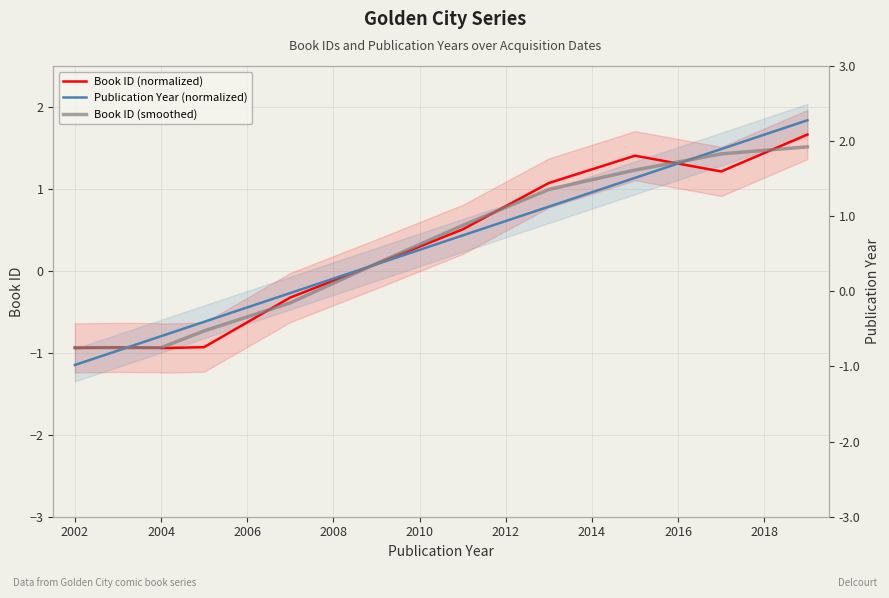

How many intersections are there between Book ID (smoothed) and Book ID (normalized)?

7